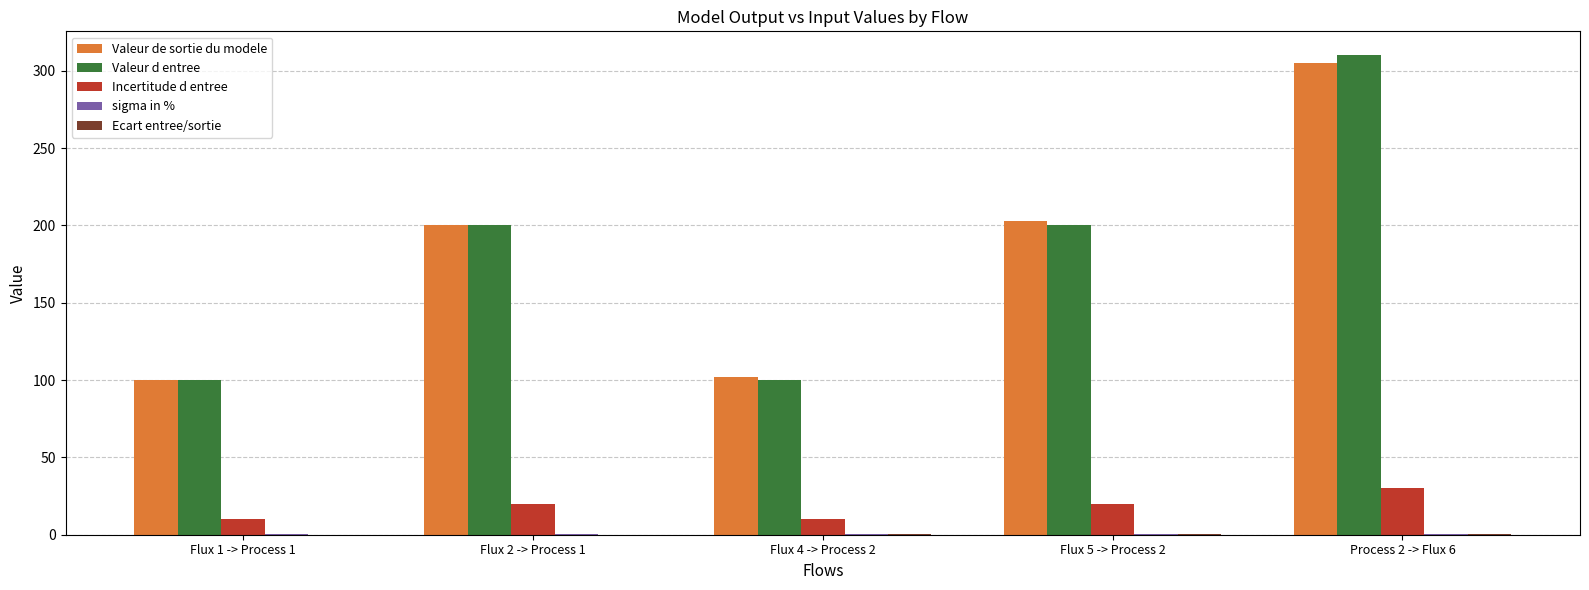

What is the maximum value shown in the chart?

310.0